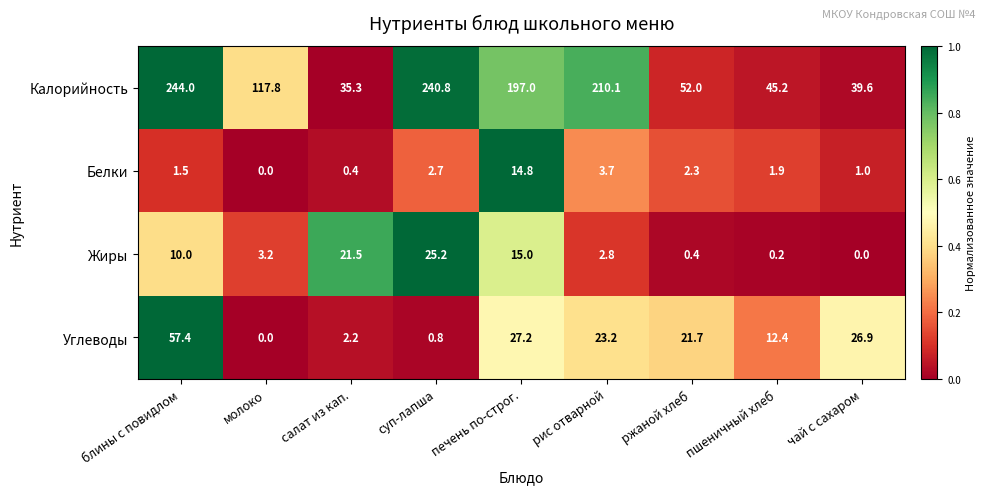

True or false: Углеводы has a value of 57.4 at блины с повидлом.

True